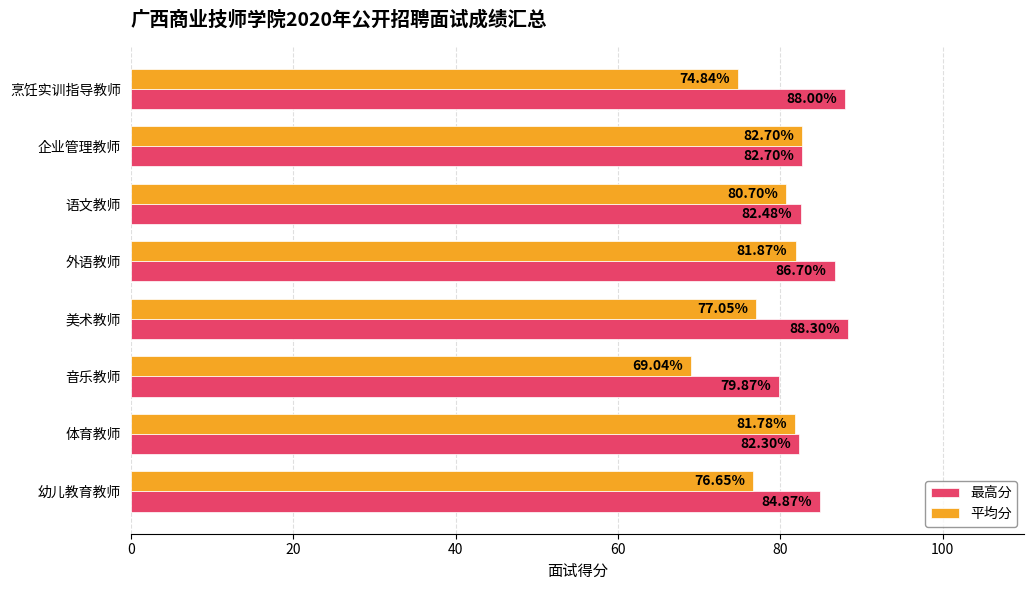

Which series changed the most between 体育教师 and 外语教师?

最高分